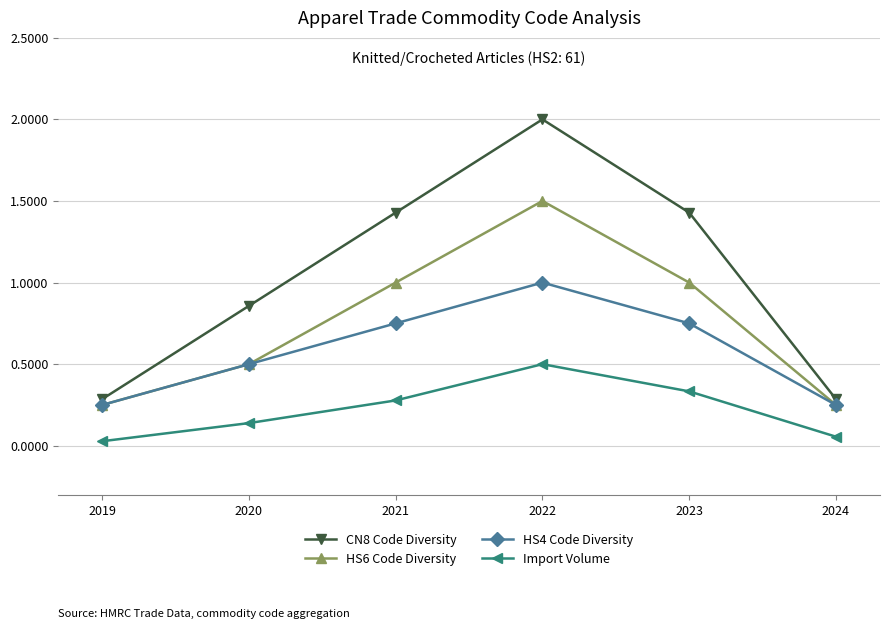

Read the HS4 Code Diversity value at 2020.

0.5